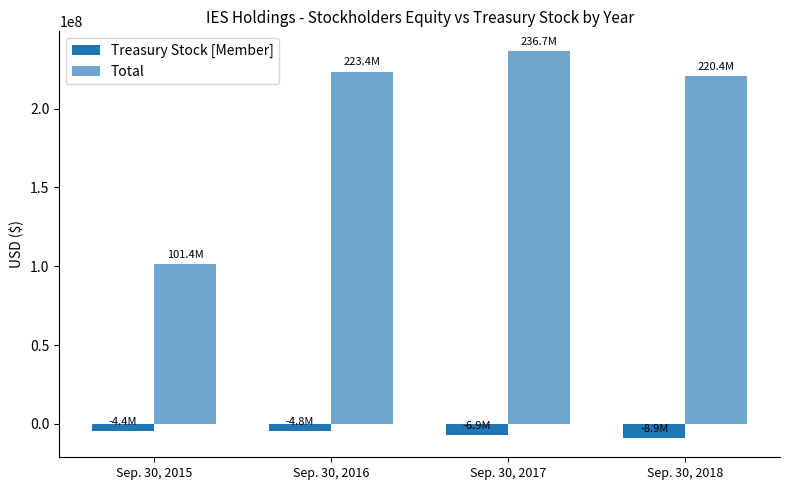

How many bars are there in total?

8